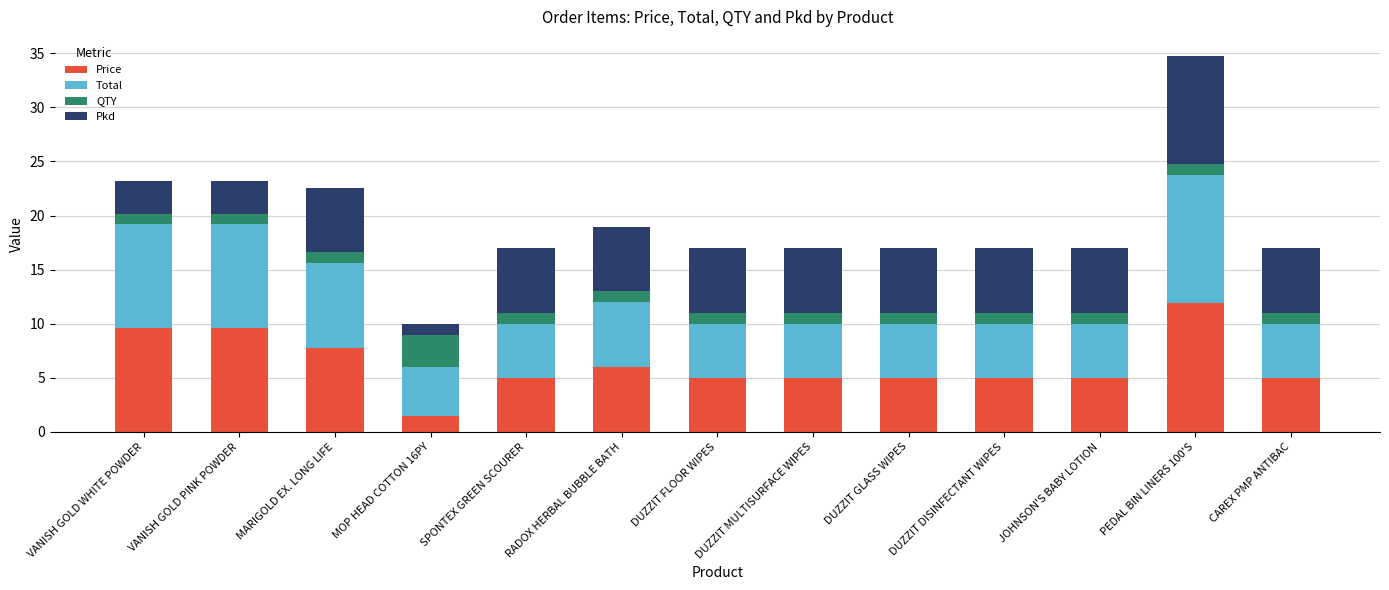

What is the sum of all Price values?

81.3